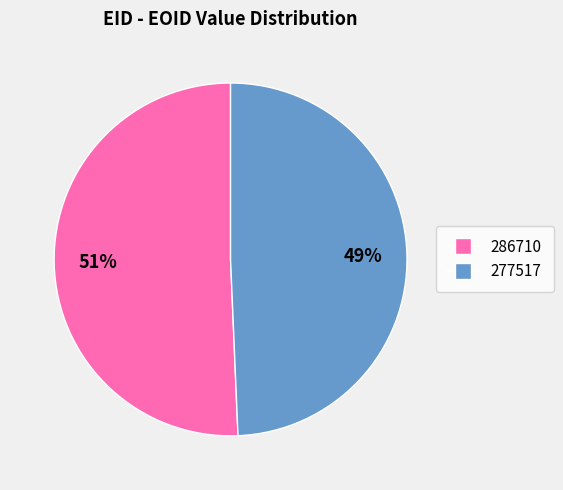

What percentage is the 277517 slice, to the nearest percent?

49%